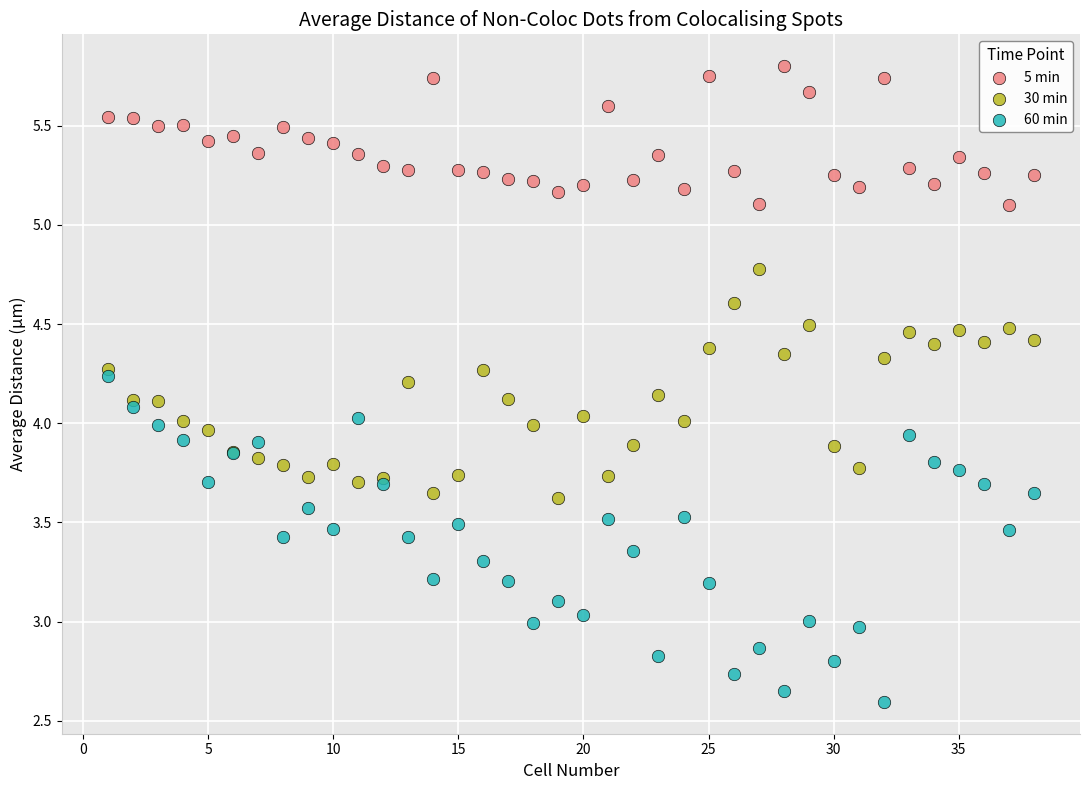

What are all the series names shown in the legend?

5 min, 30 min, 60 min